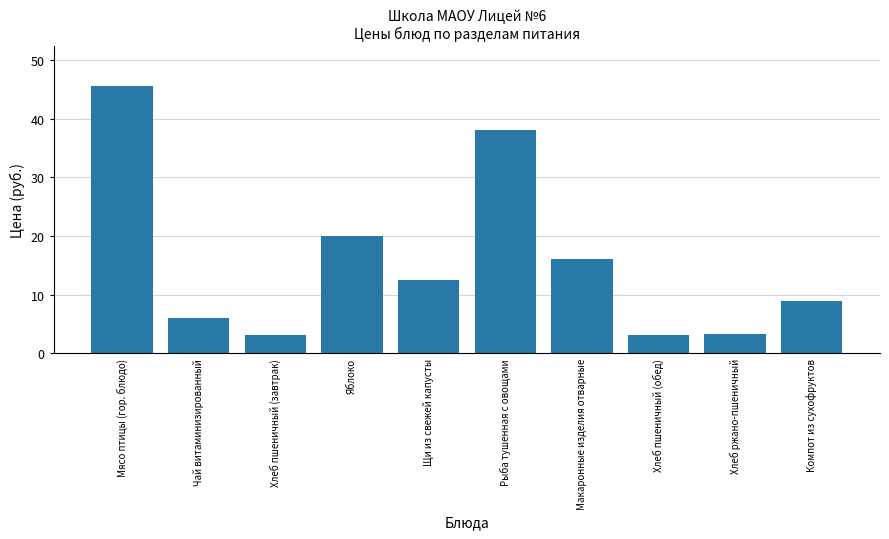

Are the bars horizontal?

No